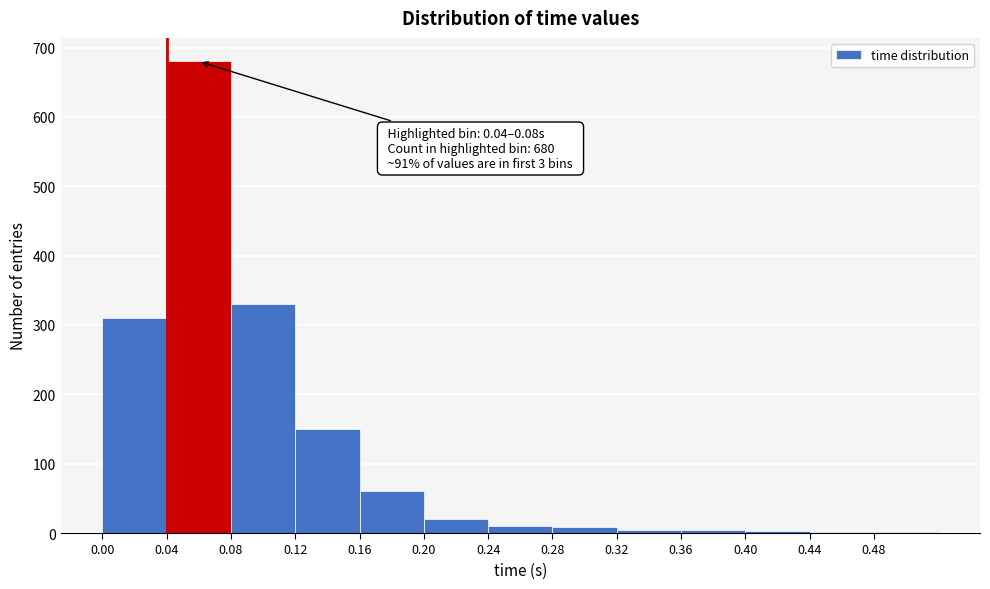

Over which range of the x-axis is the bar tallest?

0.04 to 0.08